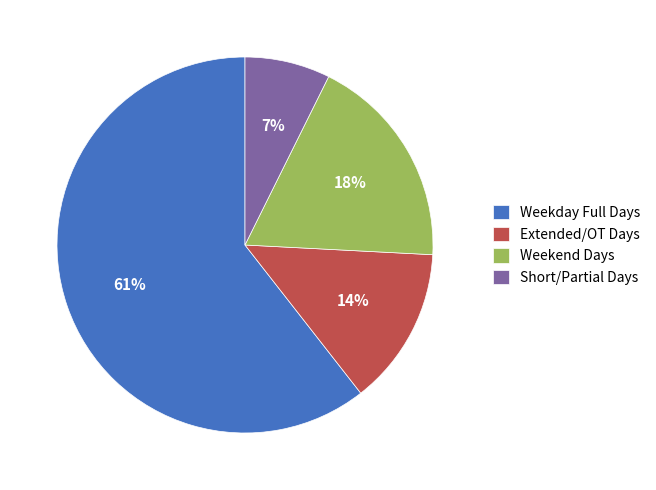

True or false: Short/Partial Days accounts for 1% of the total.

False